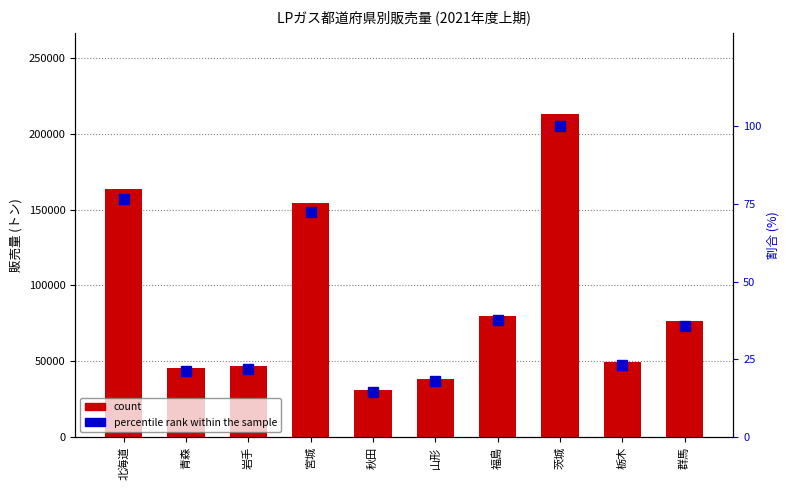

Reading left to right, transcribe all the data shown in this chart.

count: 163521.0	45325.0	46843.0	154058.0	30773.0	38165.0	79946.0	213222.0	49285.0	76271.0
percentile rank within the sample: 76.7	21.3	22.0	72.3	14.4	17.9	37.5	100.0	23.1	35.8